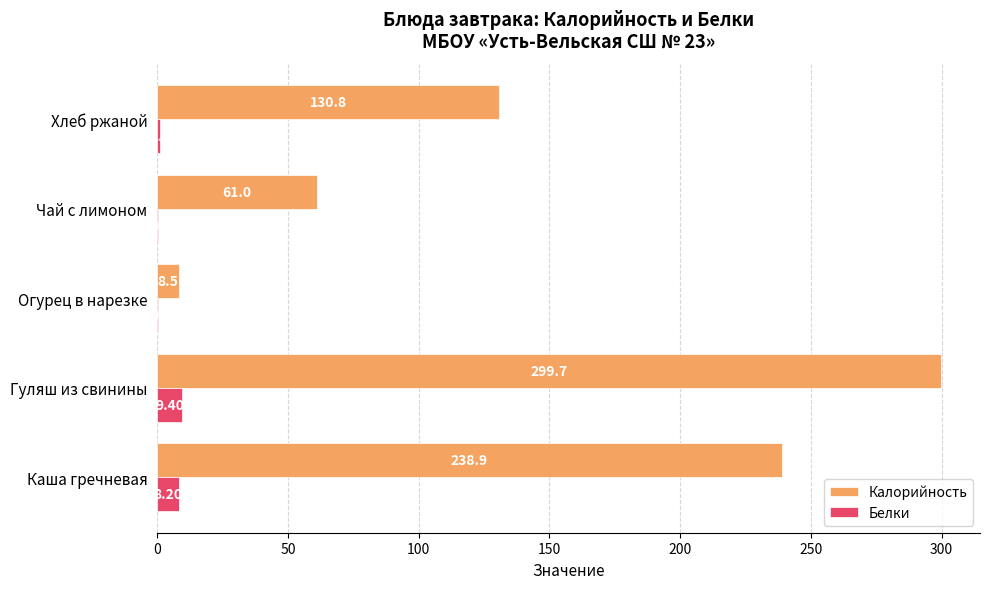

How many categories are shown in the chart?

5